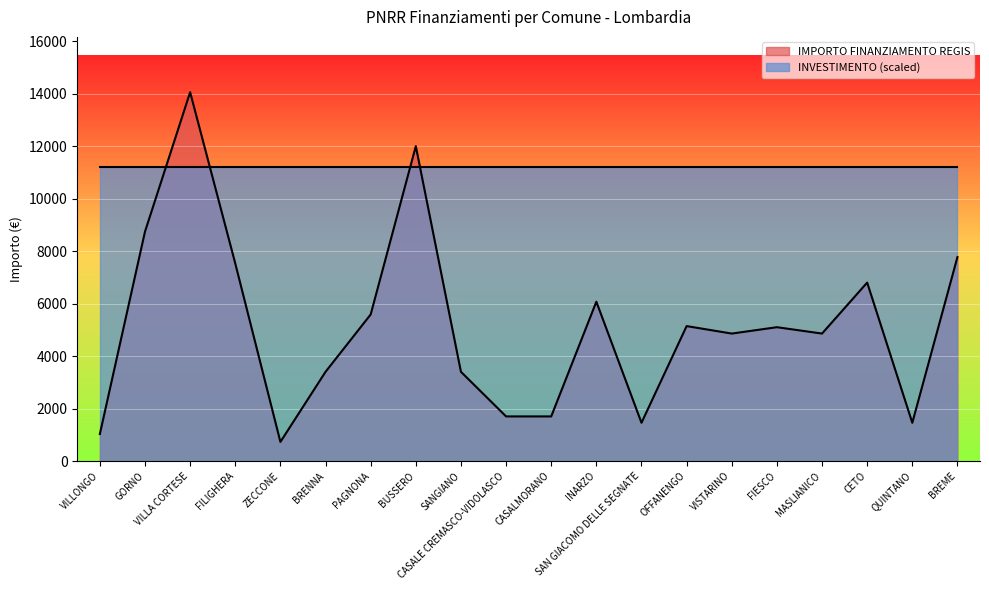

What is the average value?

5172